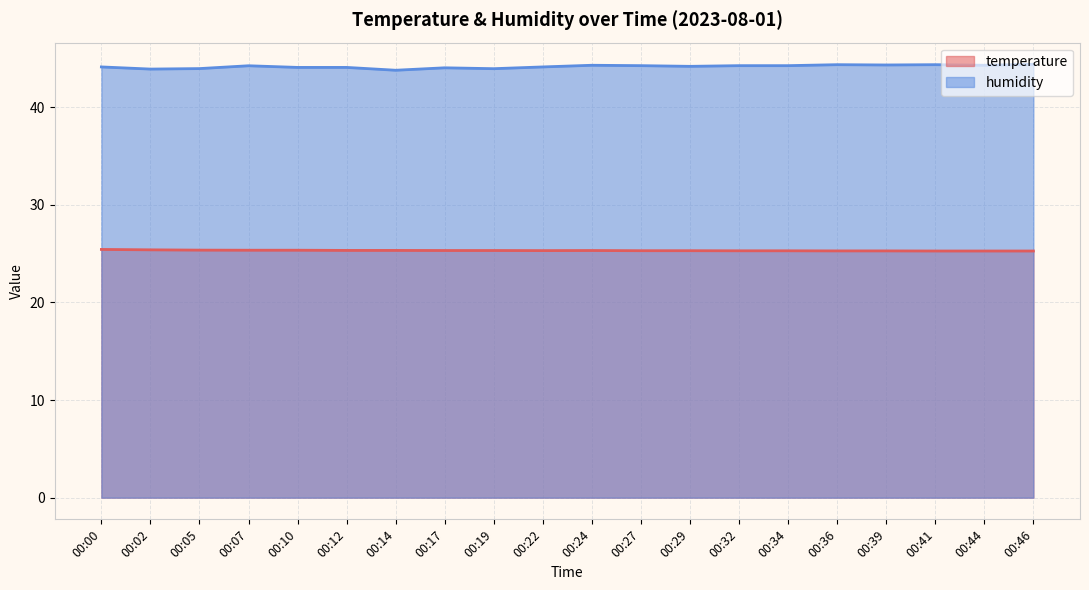

True or false: humidity has a value of 70.6 at 00:34.

False